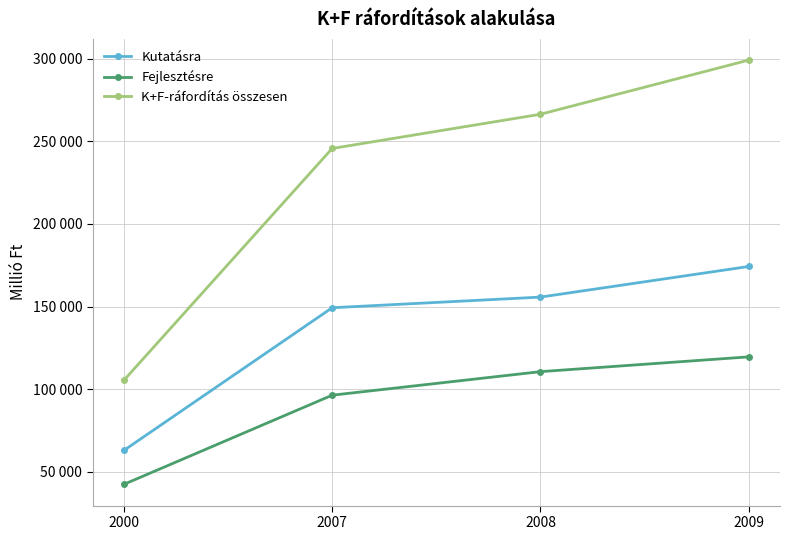

What is the sum of all Fejlesztésre values?

369033